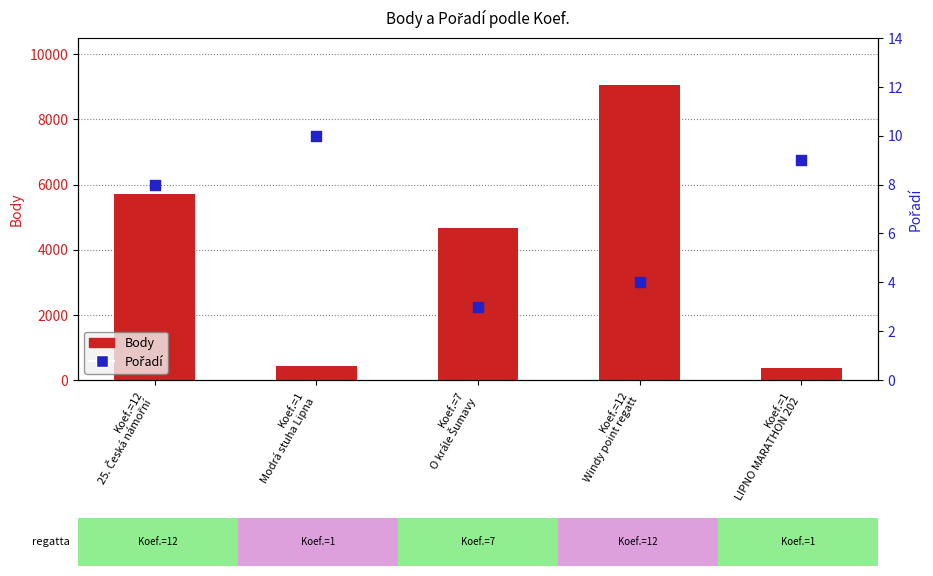

Which series contains the lowest Y value?

Pořadí